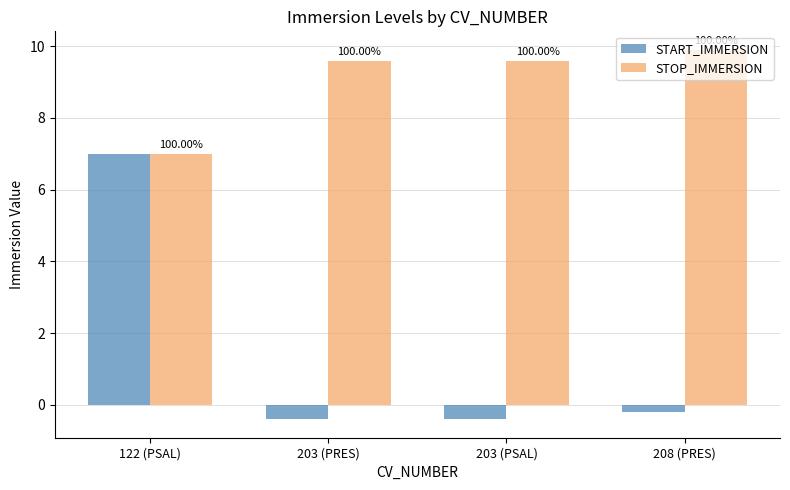

At which category is the sum across all series the highest?

122 (PSAL)